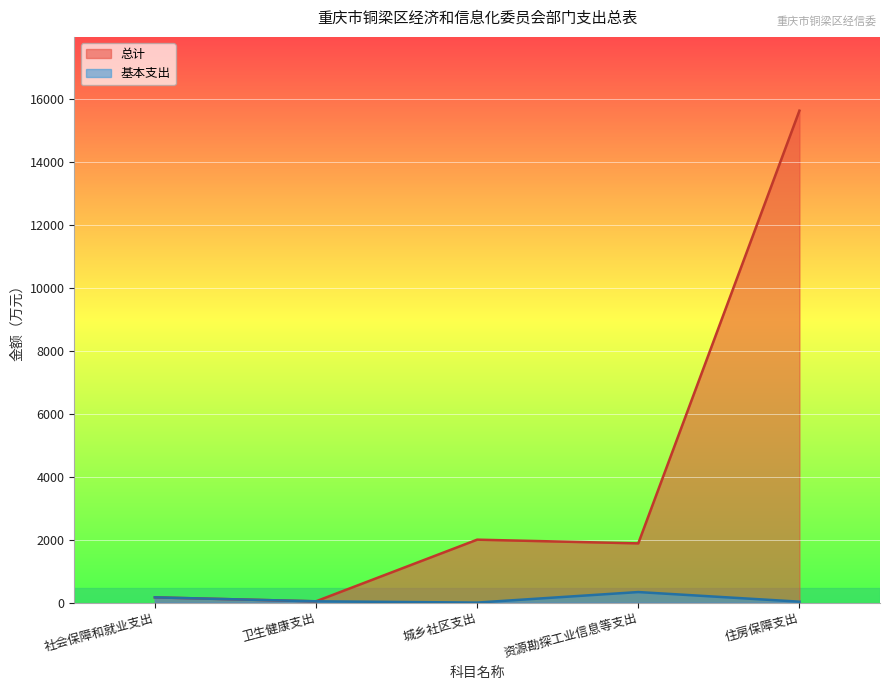

Between 资源勘探工业信息等支出 and 住房保障支出, which series saw the biggest shift?

总计